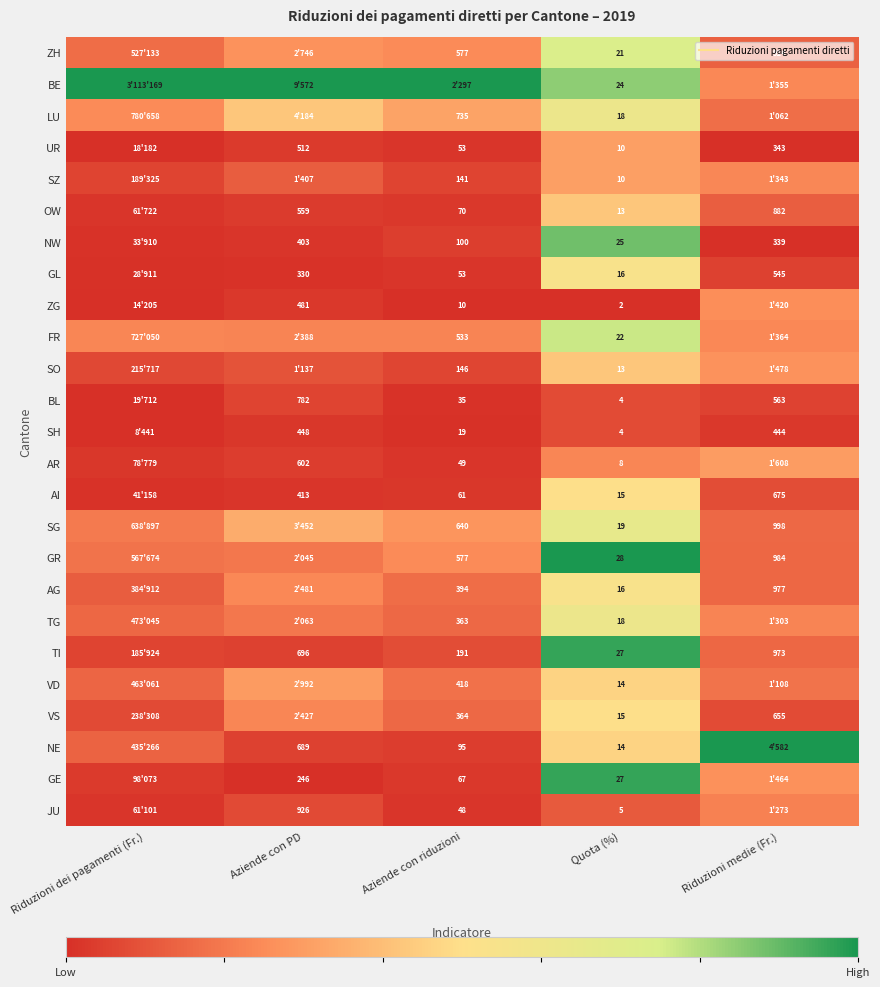

Which category has the highest value across all series?

Riduzioni dei pagamenti (Fr.)